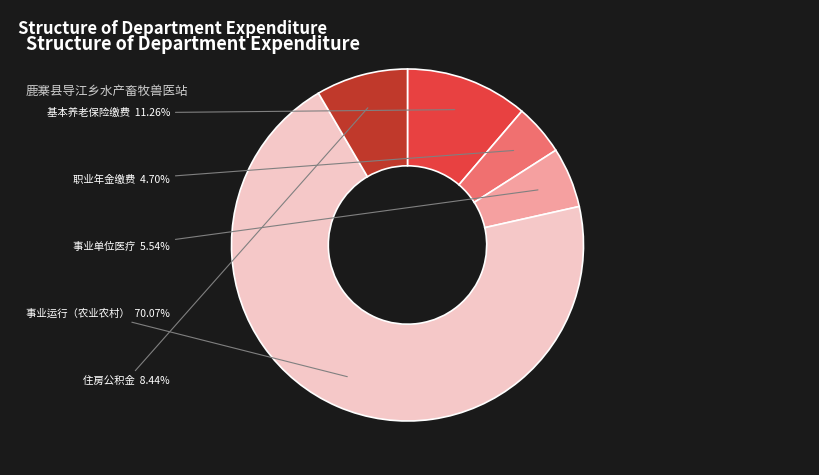

Is there any slice that represents more than half of the pie?

Yes